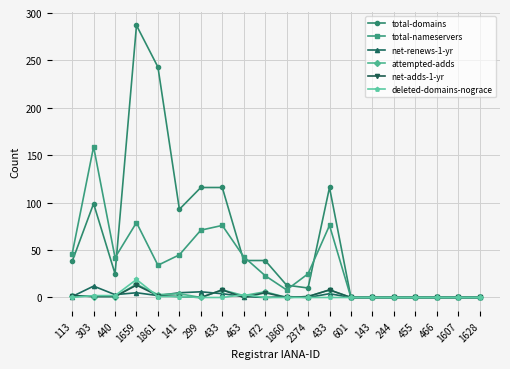

Is the value of attempted-adds at 244 greater than the value of net-renews-1-yr at 601?

No